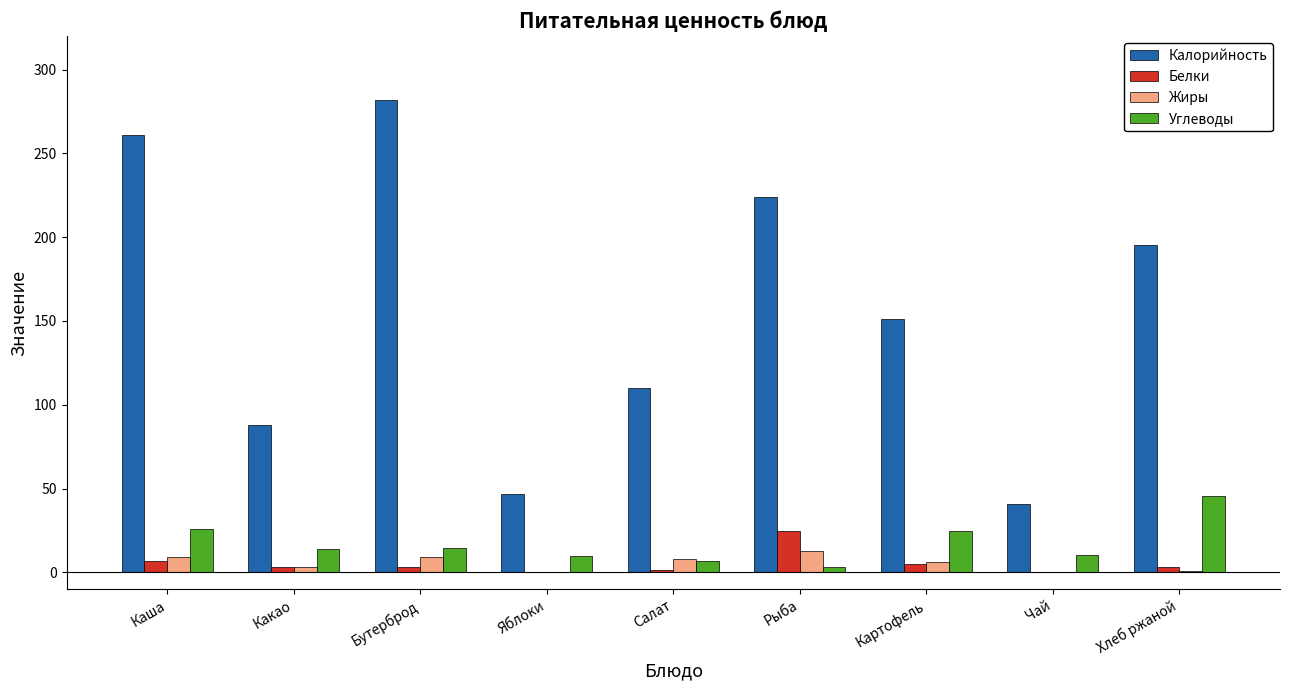

At which category does the chart reach its peak across all series?

Бутерброд